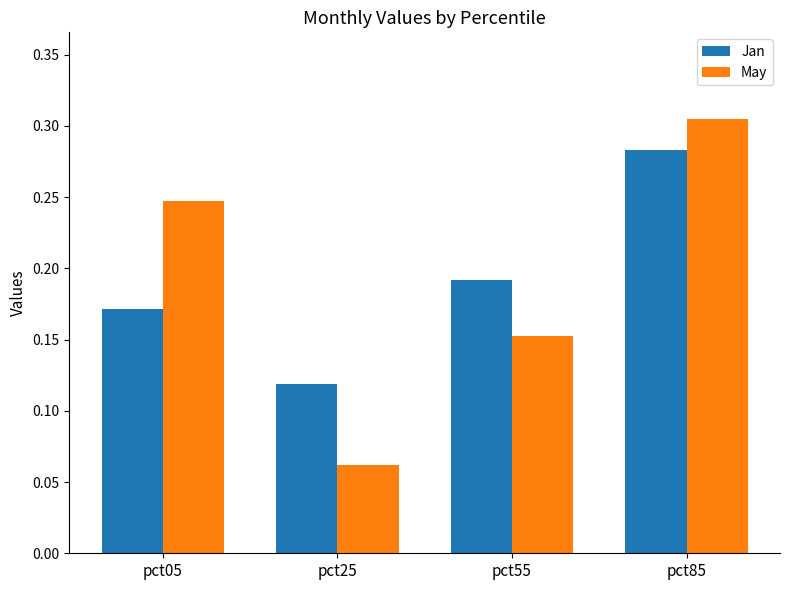

How many bars are there in each group?

2